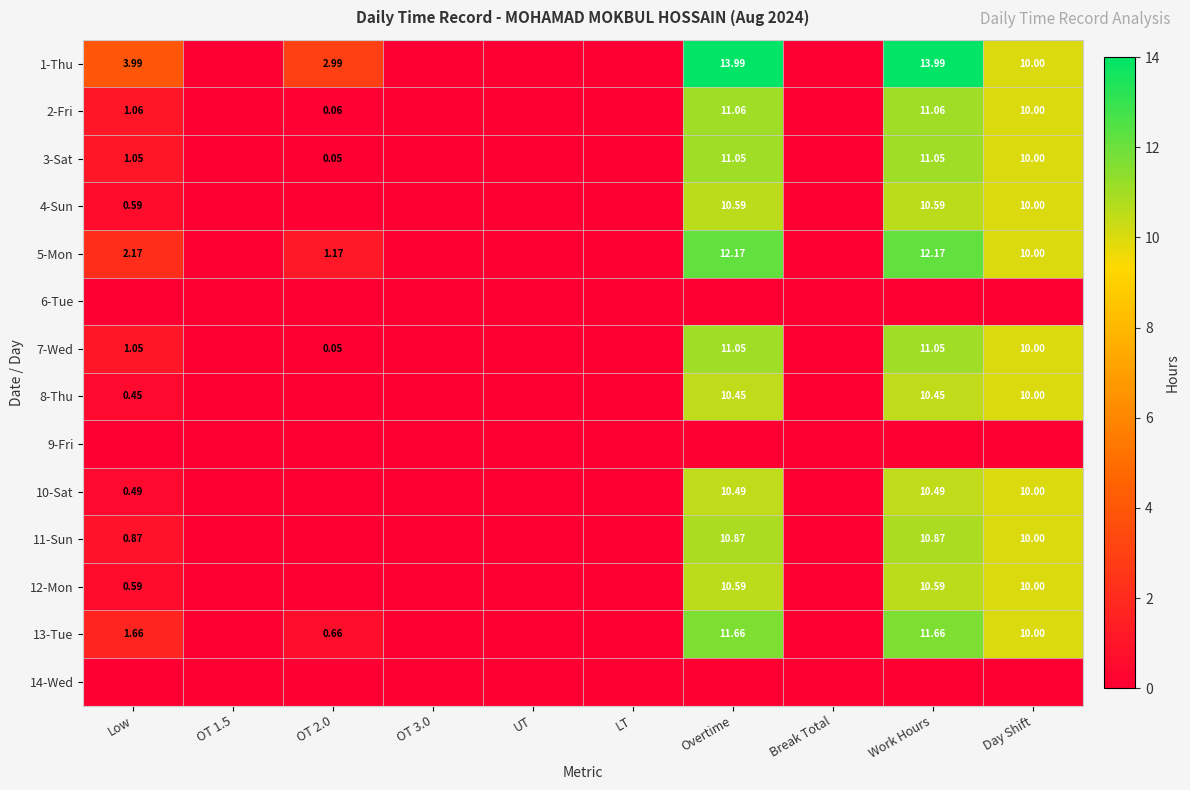

Which has a higher value, LT or OT 1.5?

LT